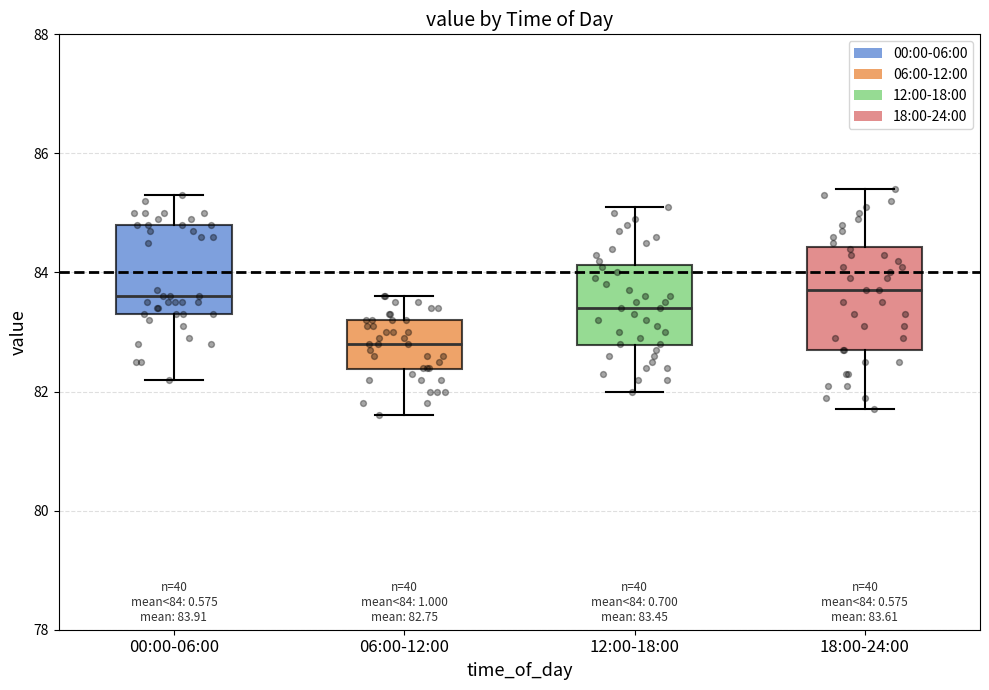

Which box has the lowest median line?

06:00-12:00